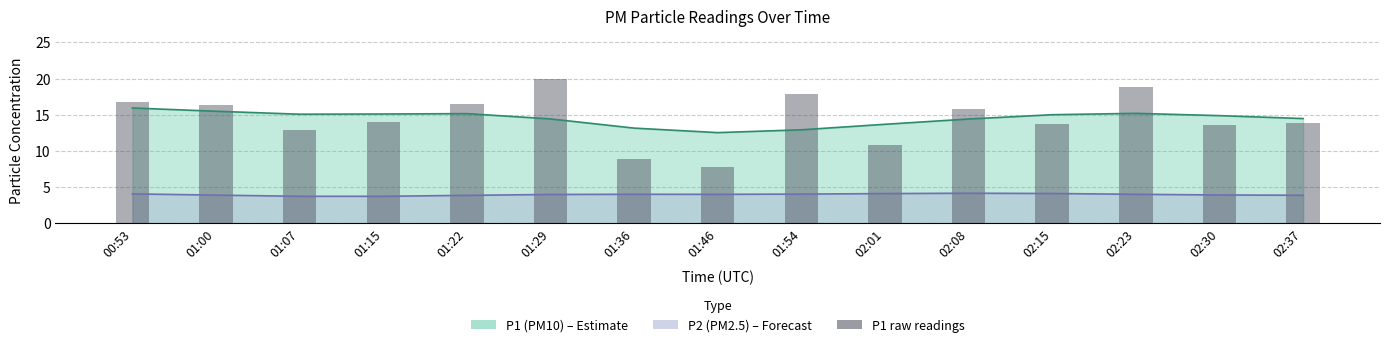

Is it true that the value at 02:08 is 5.3?

False